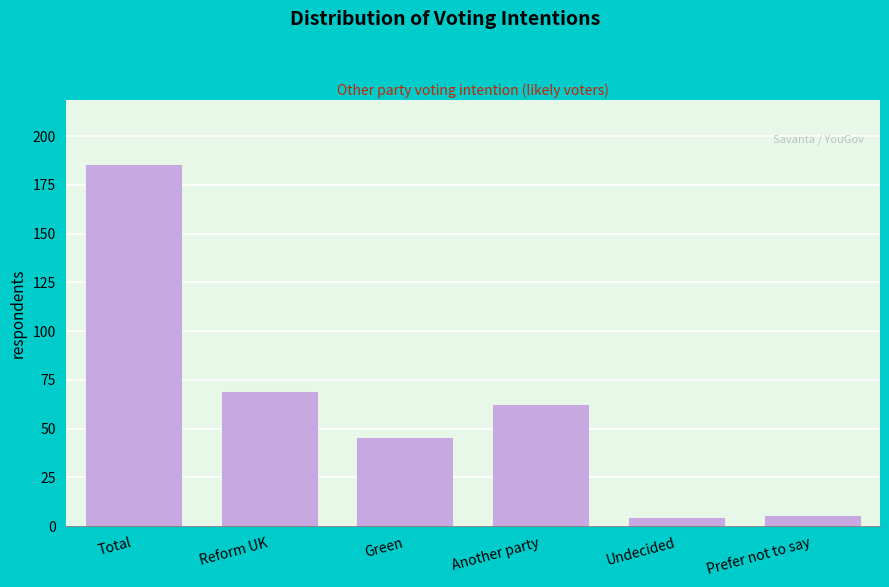

Reading left to right, what are all the values shown in this chart?

185	69	45	62	4	5